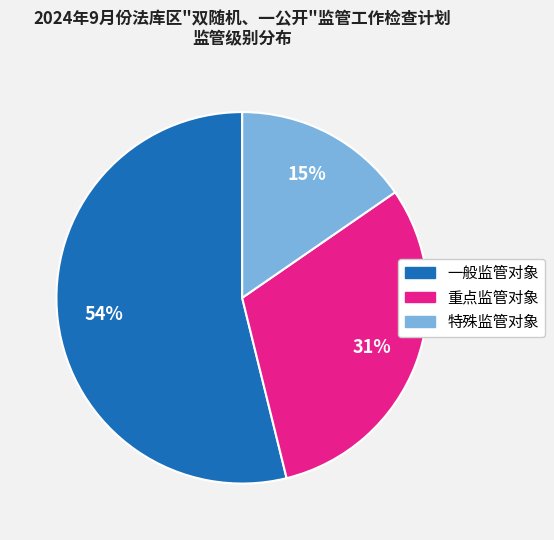

The 特殊监管对象 slice represents 15% of the pie. True or false?

True